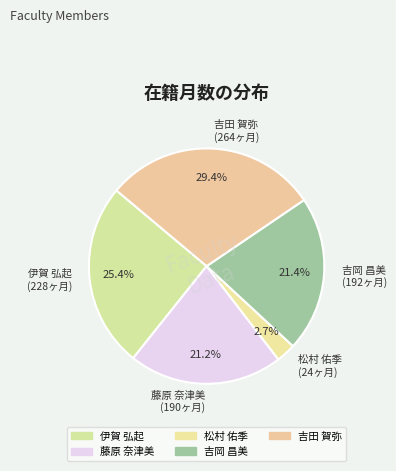

How many slices are in this pie chart?

5